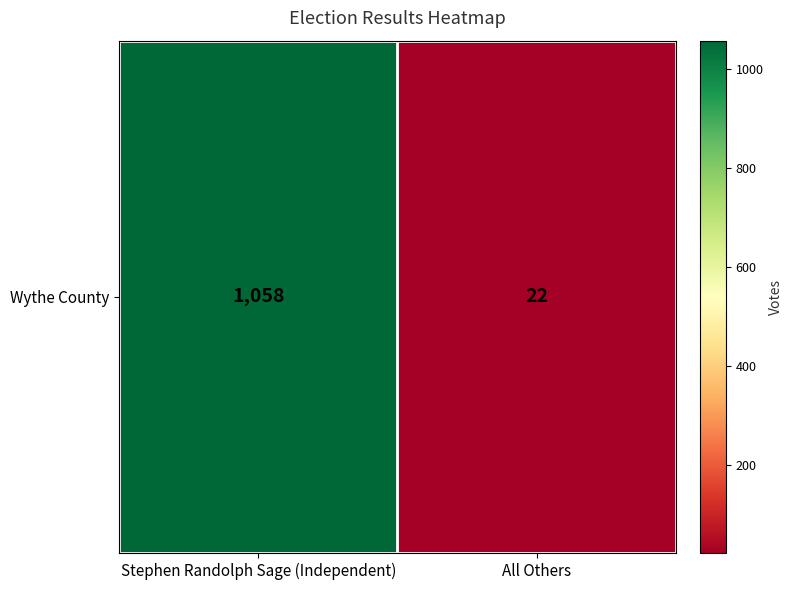

Which label corresponds to the largest value in the chart?

Stephen Randolph Sage (Independent)